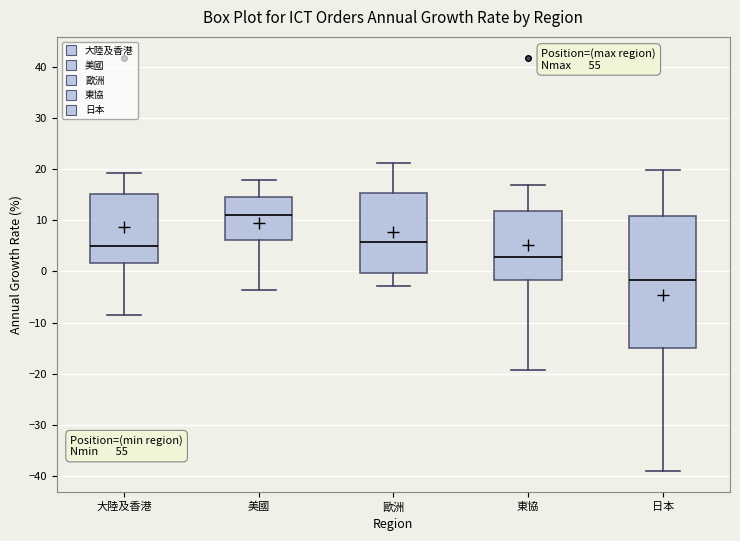

Which box is the tallest, from its lower edge to its upper edge?

日本